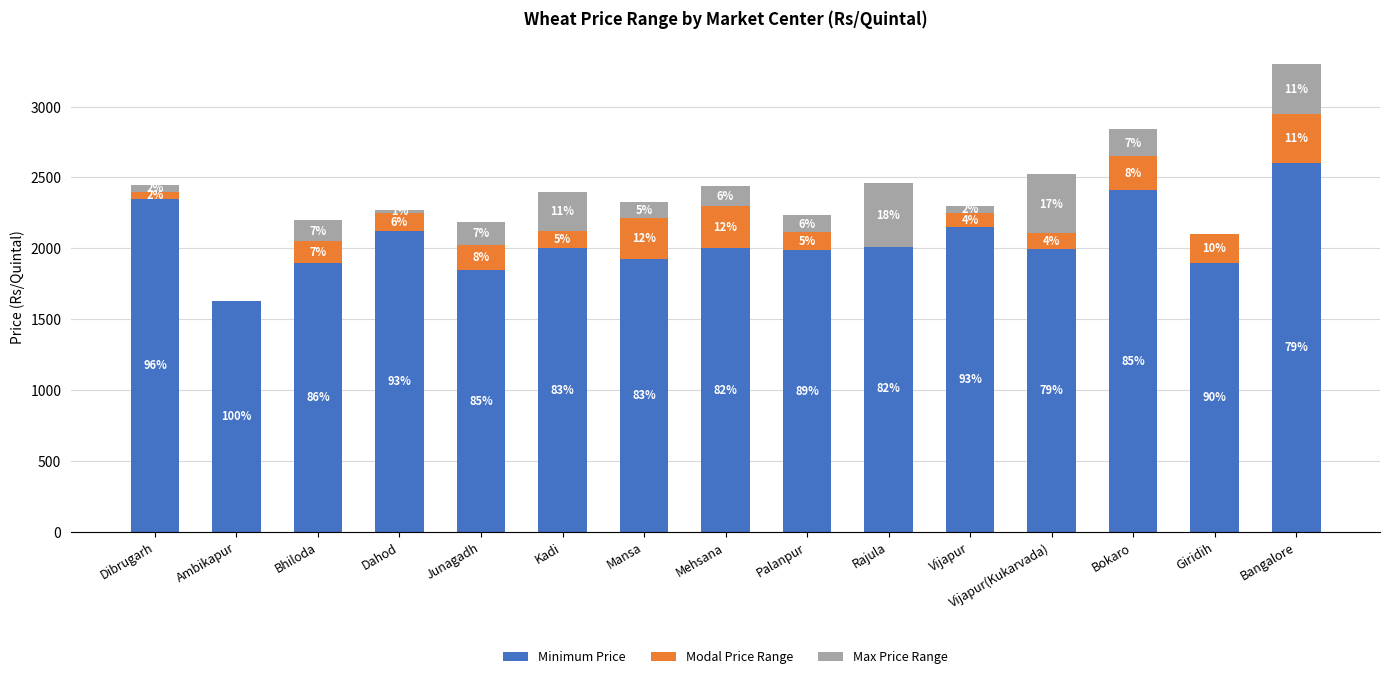

Which series has the widest spread of values?

Minimum Price